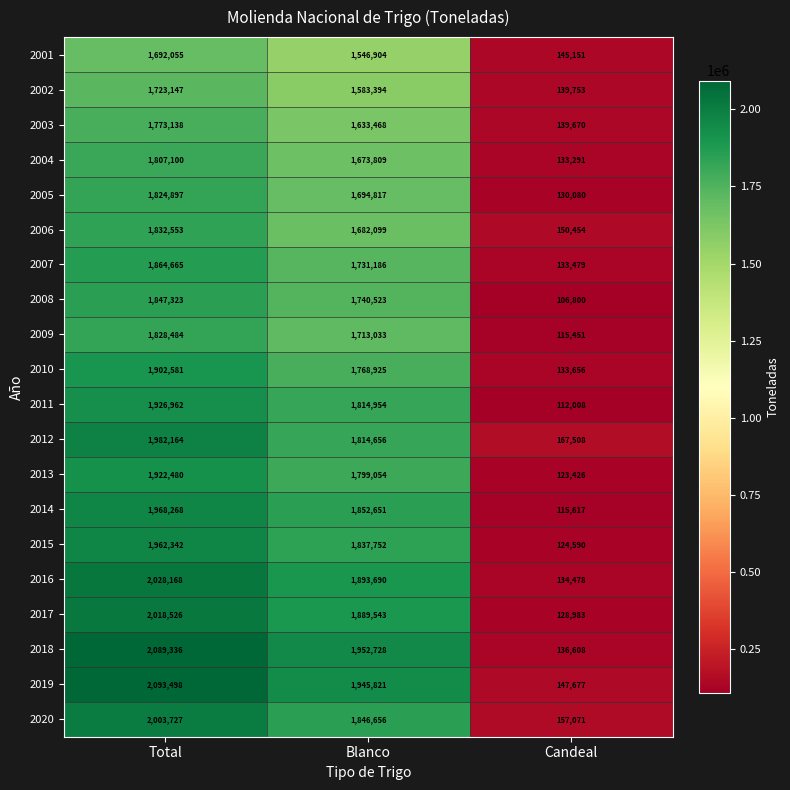

At which category does the chart reach its minimum across all series?

Candeal